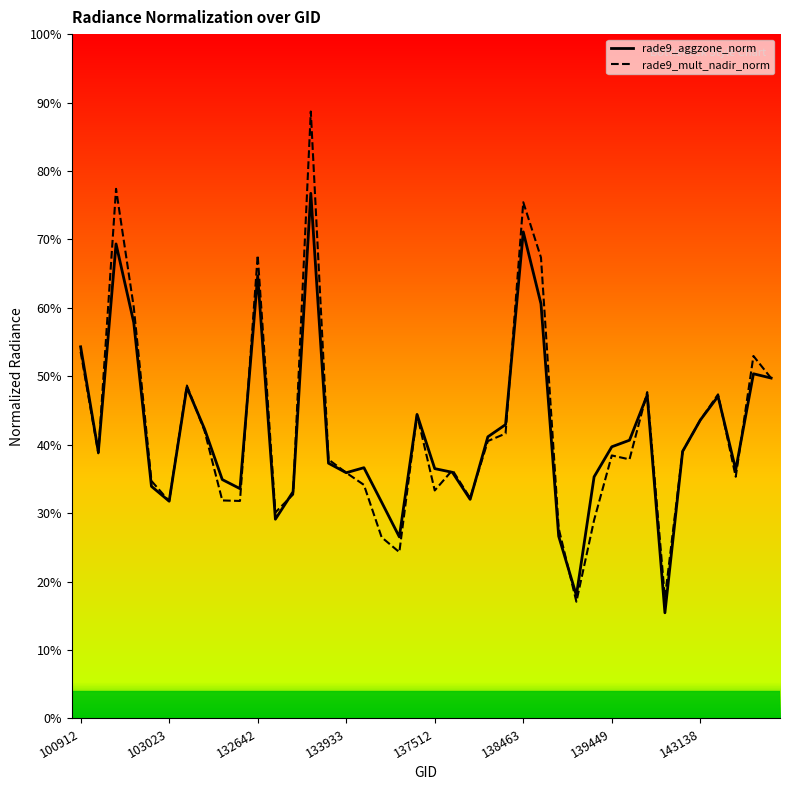

What is the total value across all series at 139449?

0.8